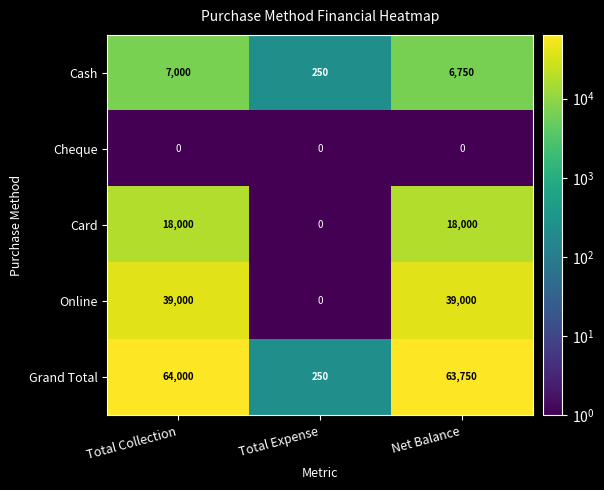

Which series has the widest spread of values?

Grand Total